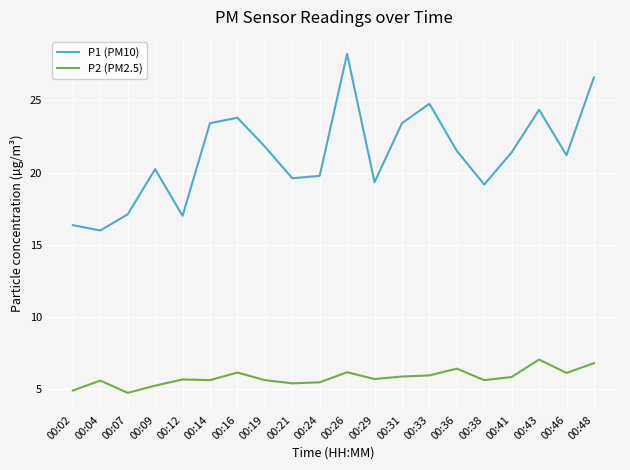

What is the highest value of the P2 (PM2.5) series?

7.0